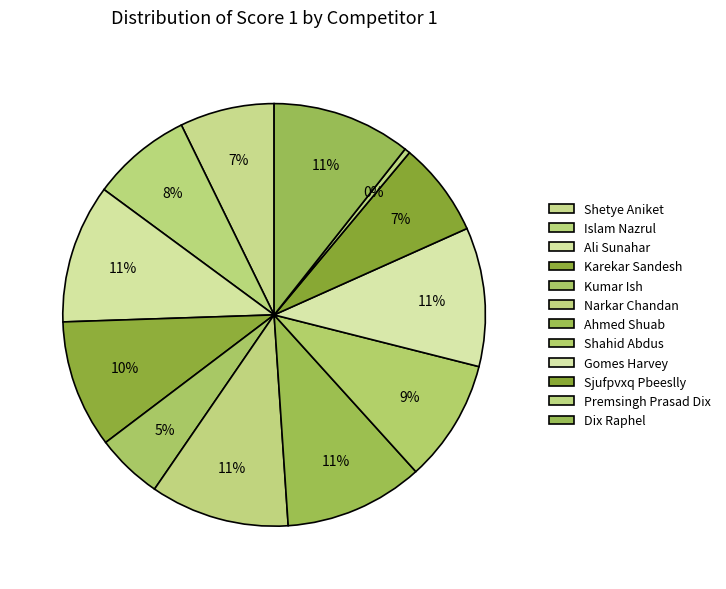

How many segments does this pie chart have?

12